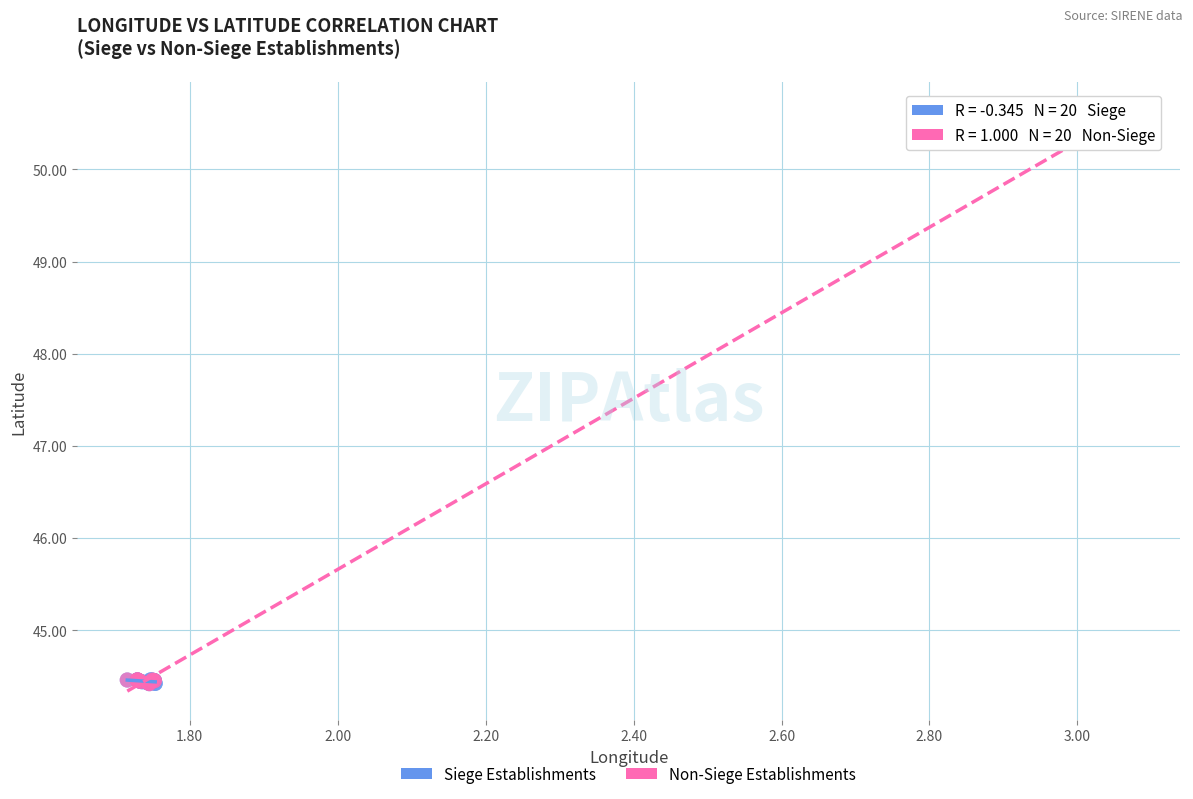

Which series reaches the maximum Y coordinate?

Non-Siege Establishments